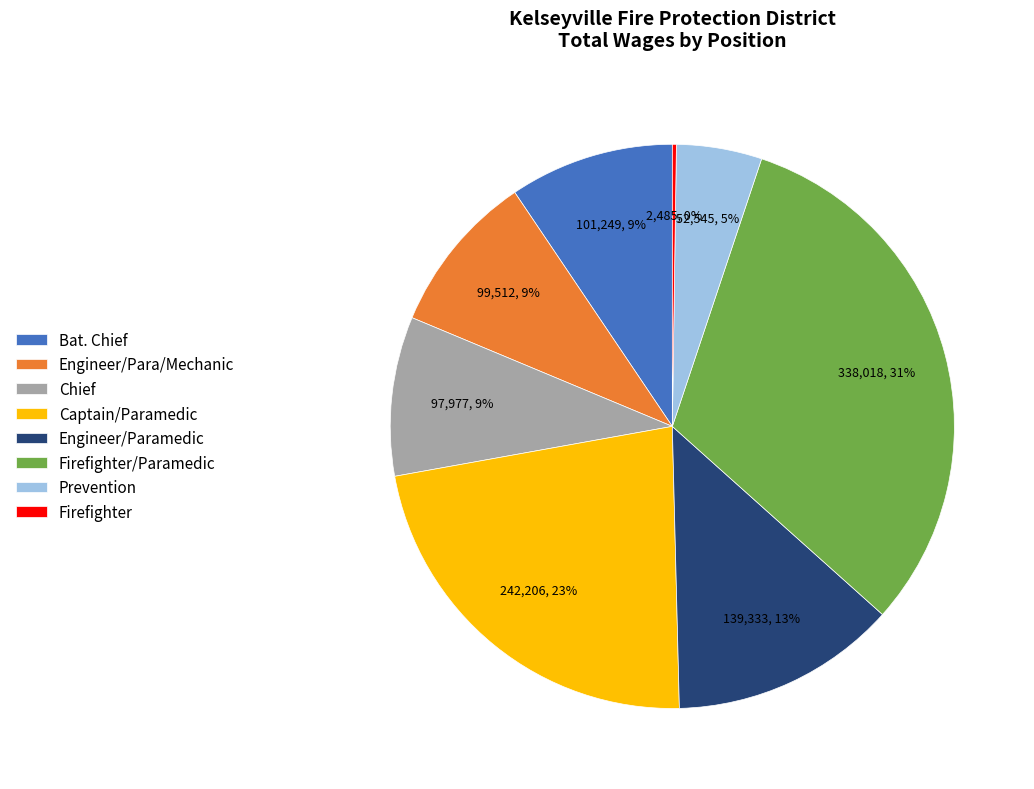

The Chief slice represents 18% of the pie. True or false?

False